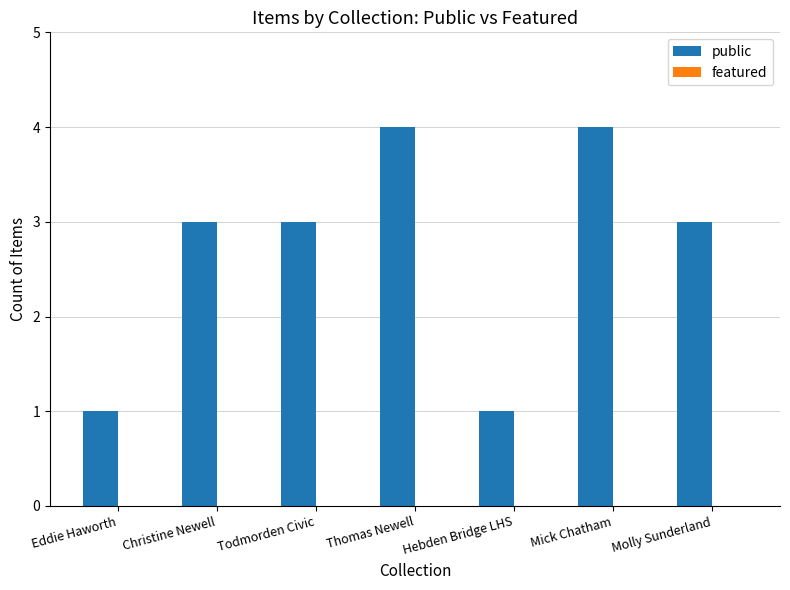

What value does the data have at Mick Chatham?

4